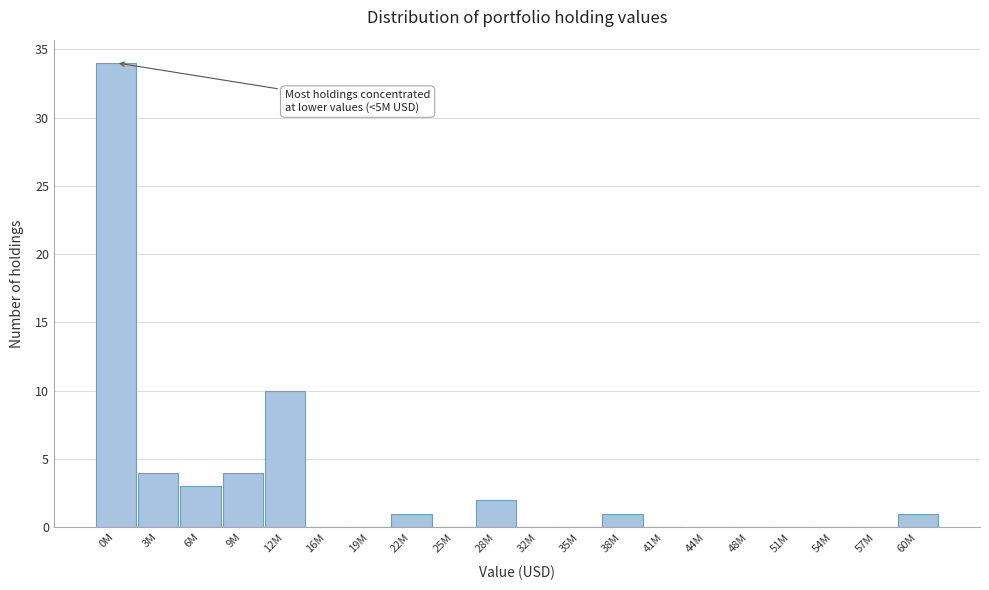

Reading left to right, transcribe all the data shown in this chart.

0M=34	3M=4	6M=3	9M=4	12M=10	16M=0	19M=0	22M=1	25M=0	28M=2	32M=0	35M=0	38M=1	41M=0	44M=0	48M=0	51M=0	54M=0	57M=0	60M=1